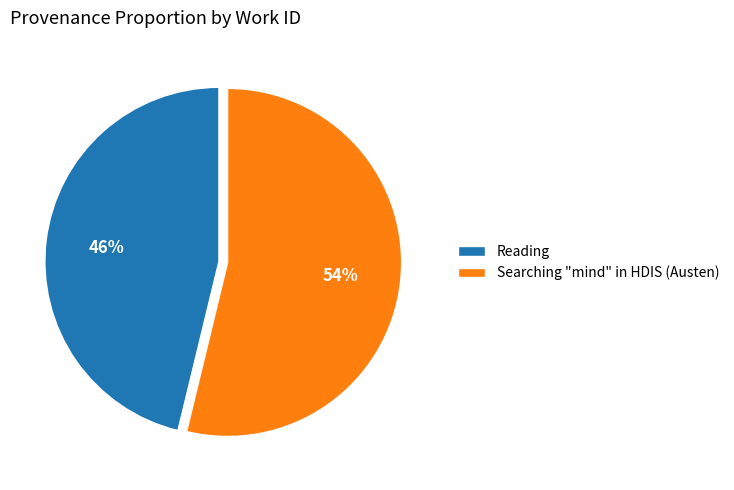

To the nearest percent, what is the combined percentage of Searching "mind" in HDIS (Austen) and Reading?

100%